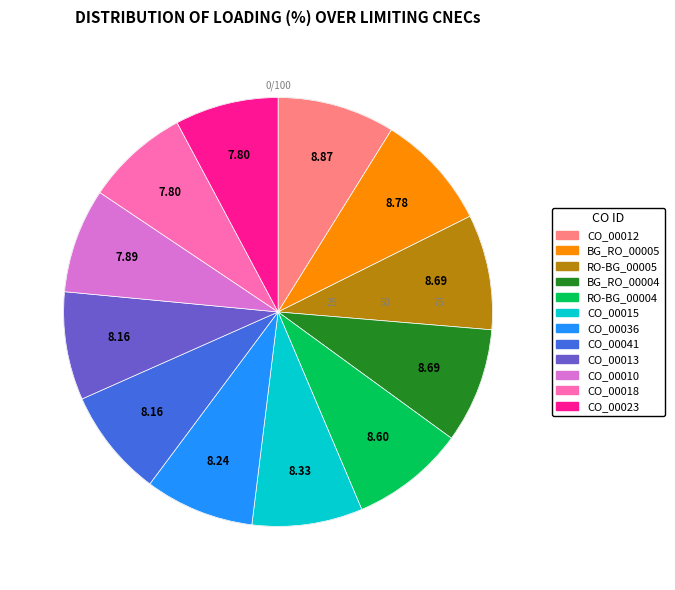

True or false: RO-BG_CO_00005 accounts for 1% of the total.

False